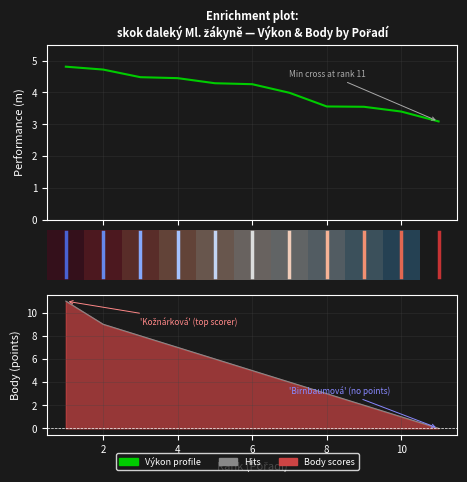

Does the chart display data point markers on the line(s)?

No